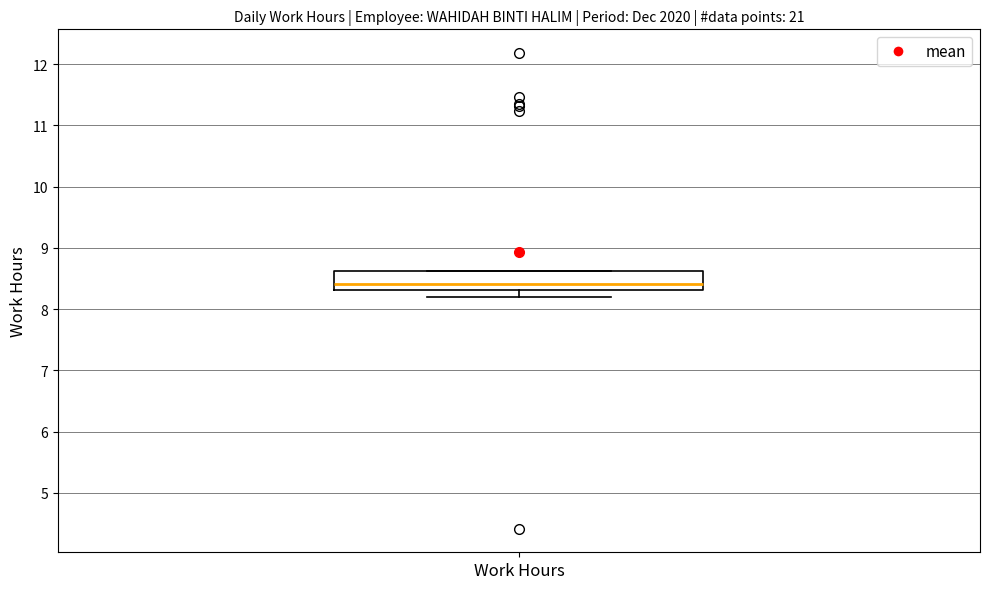

Where is the upper edge of the box for Work Hours on the y-axis? The values are not printed on the chart, so give them approximately, as read against the axis.

8.6